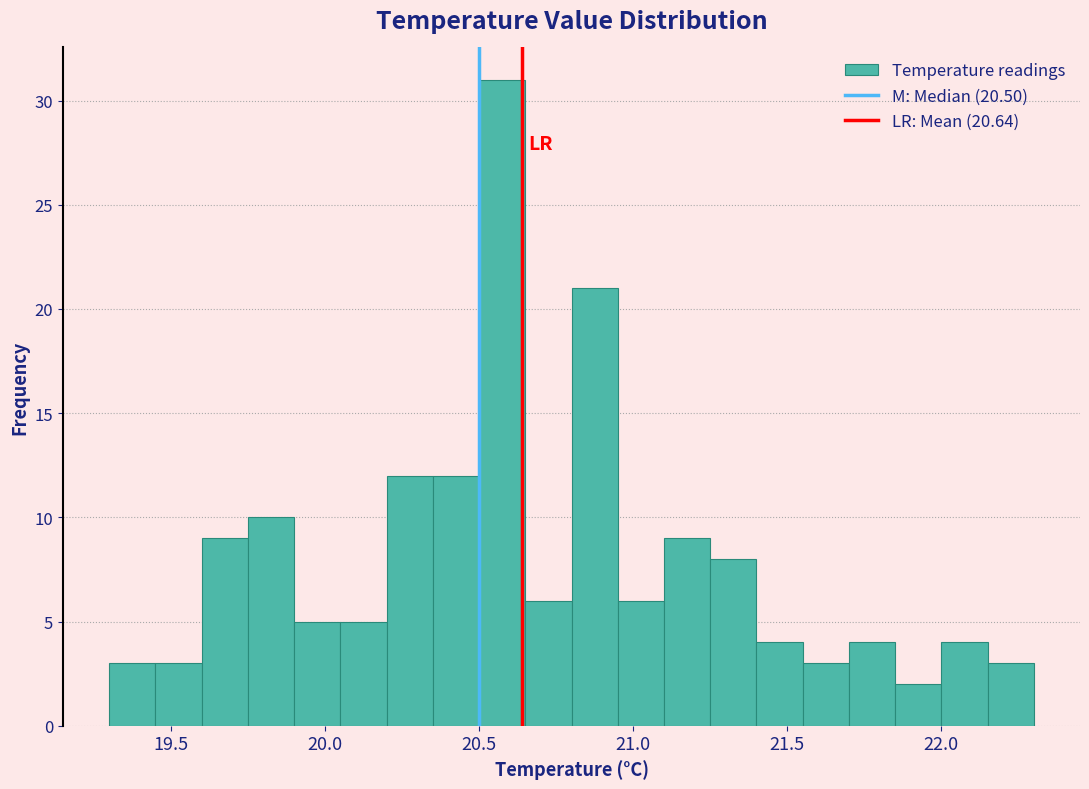

Around what value on the x-axis is the tallest bar? Give the approximate position of its centre, as read against the axis.

20.60